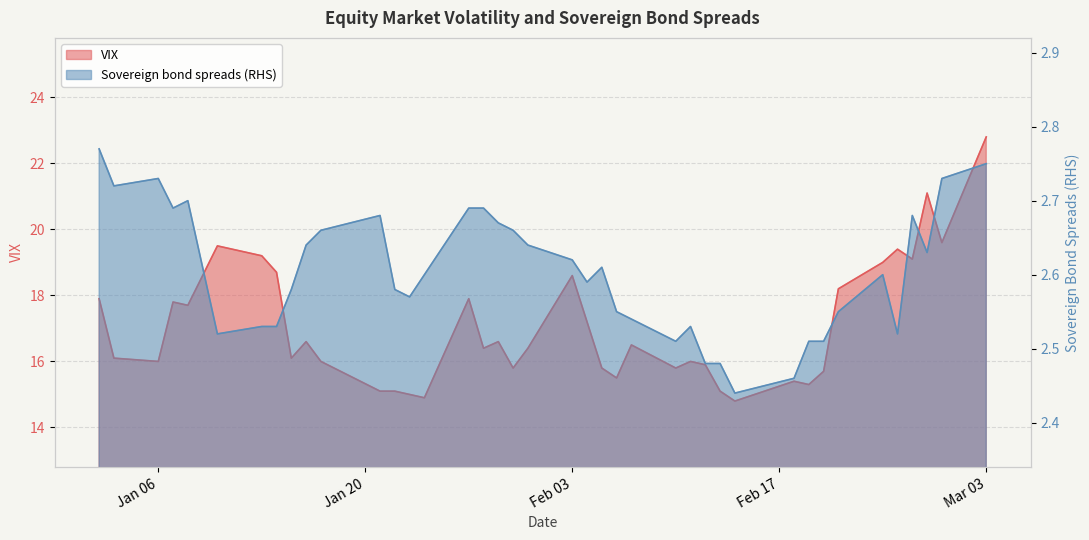

At how many categories does at least one series exceed 9?

40